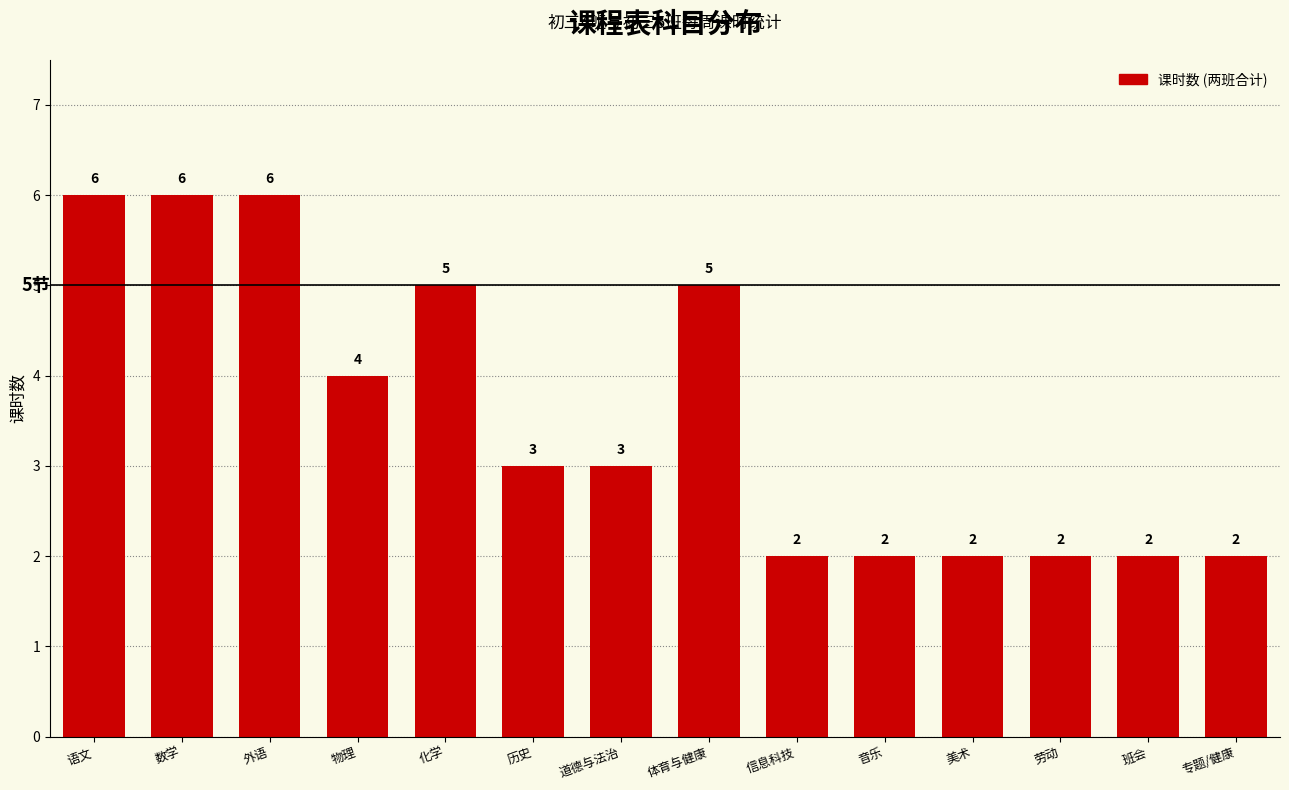

Reading left to right, extract all data points from this chart.

6	6	6	4	5	3	3	5	2	2	2	2	2	2